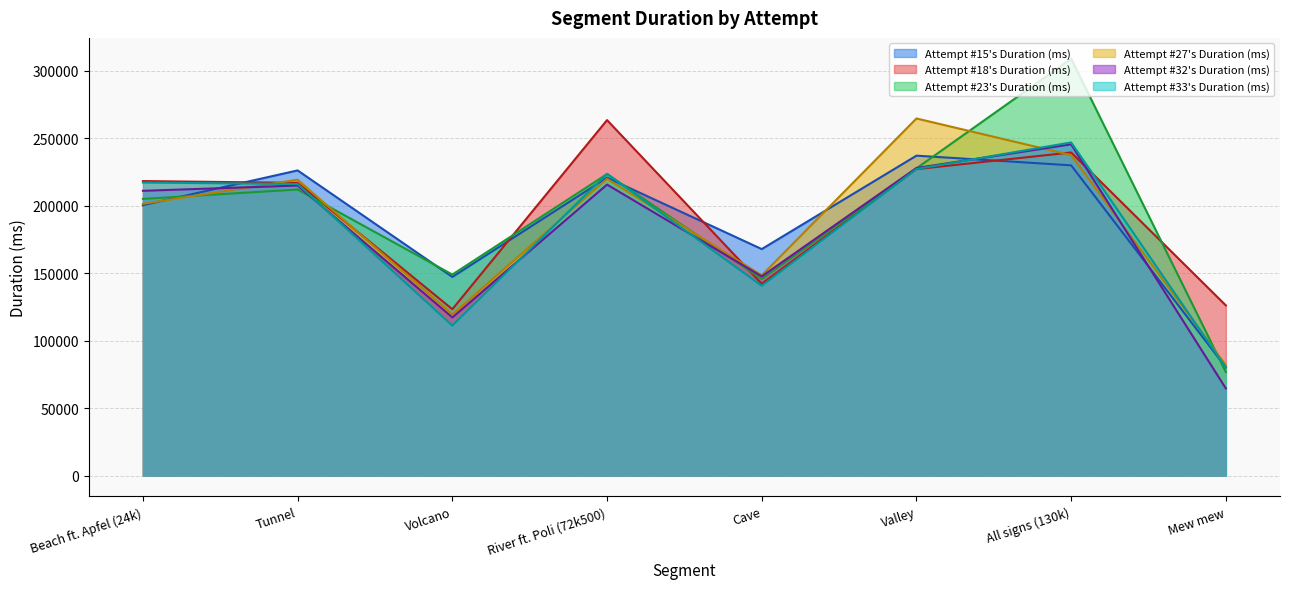

What is the label of the 5th point from the right?

River ft. Poli (72k500)